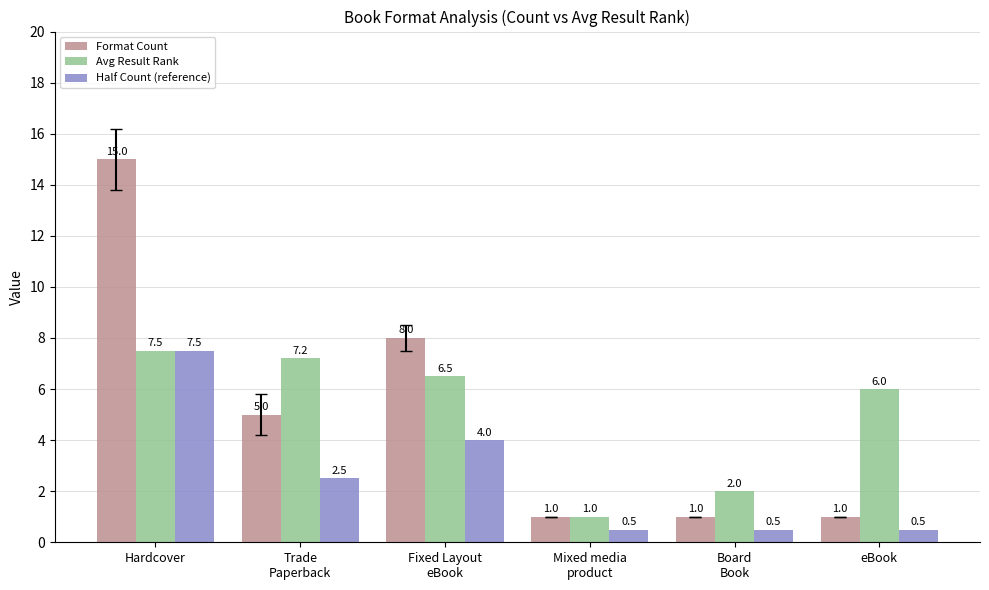

At which label does Half Count (reference) first exceed 2?

Hardcover